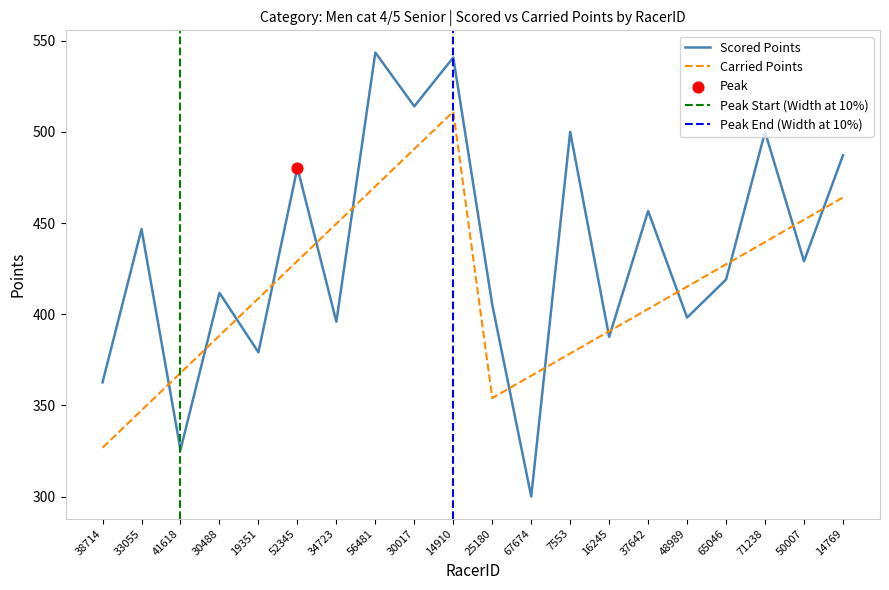

Which series contains the lowest Y value?

Scored Points